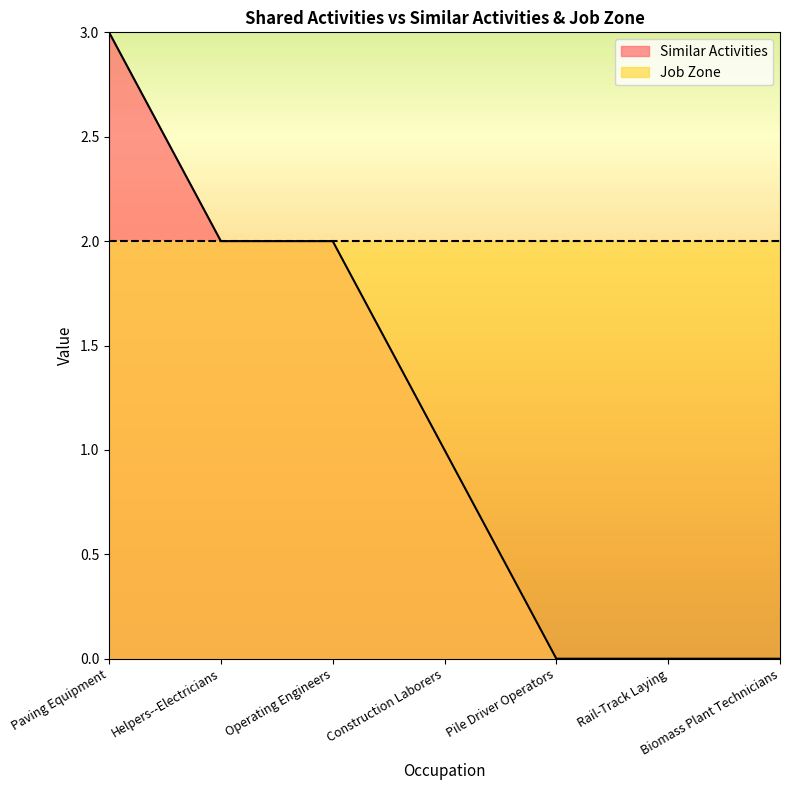

Rank the categories by value from lowest to highest.

Pile Driver Operators, Rail-Track Laying, Biomass Plant Technicians, Construction Laborers, Helpers--Electricians, Operating Engineers, Paving Equipment